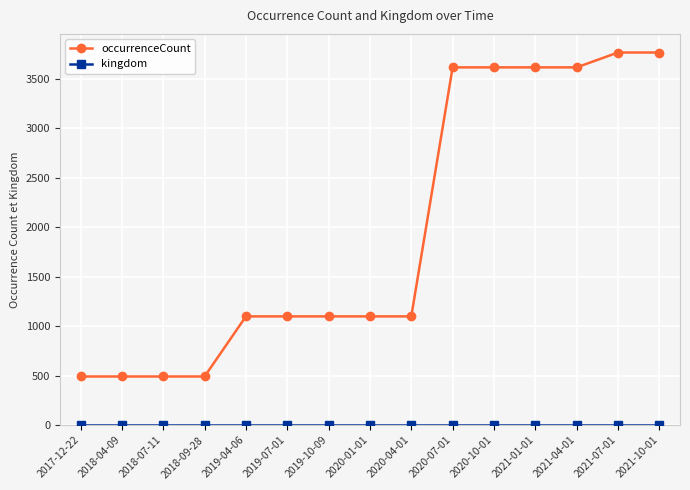

What is the label of the 10th point from the right?

2019-07-01